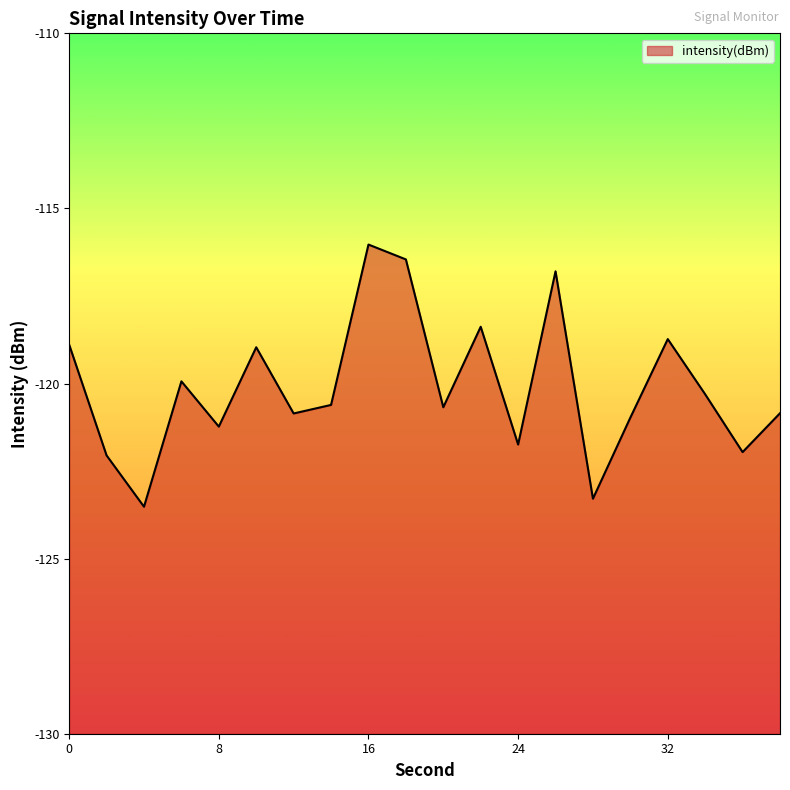

Rank the categories by value from highest to lowest.

16, 18, 26, 22, 32, 0, 10, 6, 34, 14, 20, 38, 12, 30, 8, 24, 36, 2, 28, 4